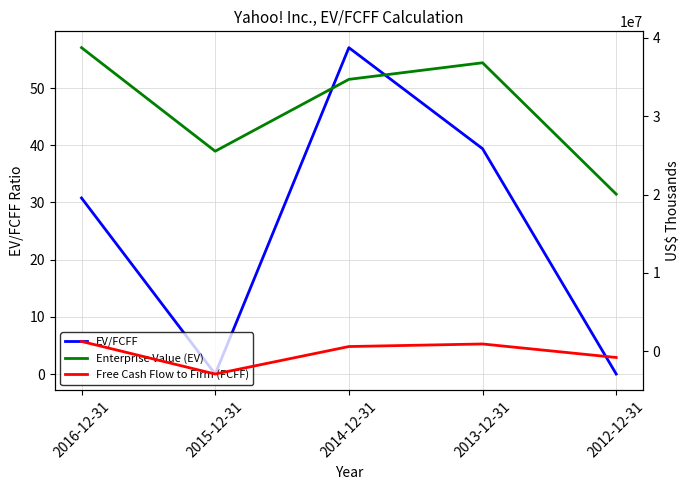

What is the label of the 3rd point from the left?

2014-12-31